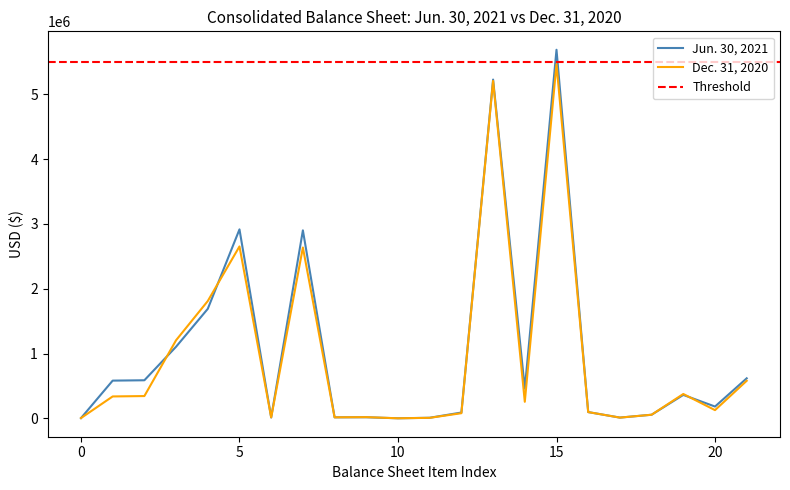

Which category has the highest value in the Jun. 30, 2021 series?

15